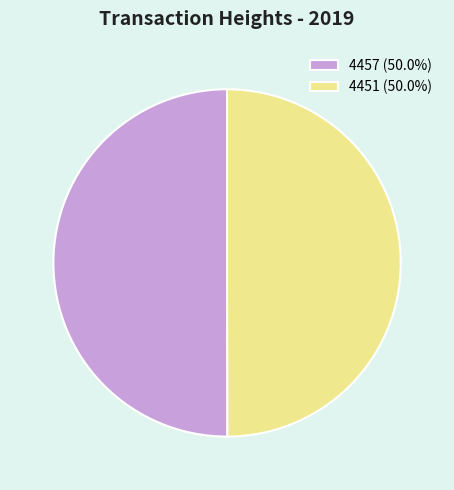

Is the sum of 4457 (50.0%) and 4451 (50.0%) greater than half?

Yes